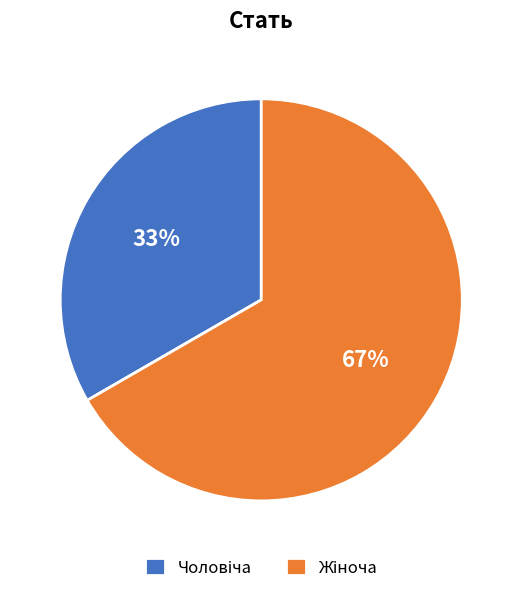

To the nearest percent, what is the average slice percentage?

50%